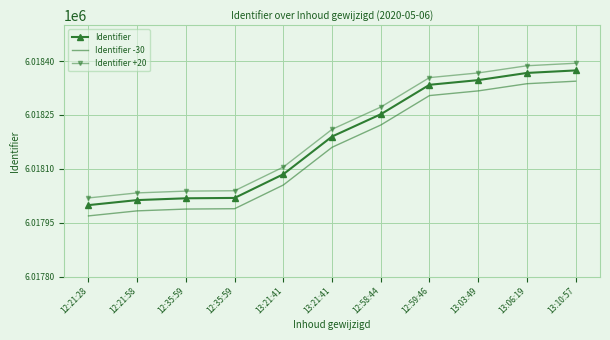

What are all the series names shown in the legend?

Identifier, Identifier -30, Identifier +20